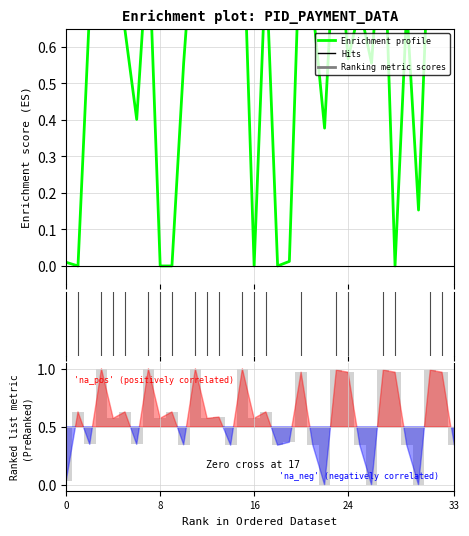

How many groups of bars are there?

34